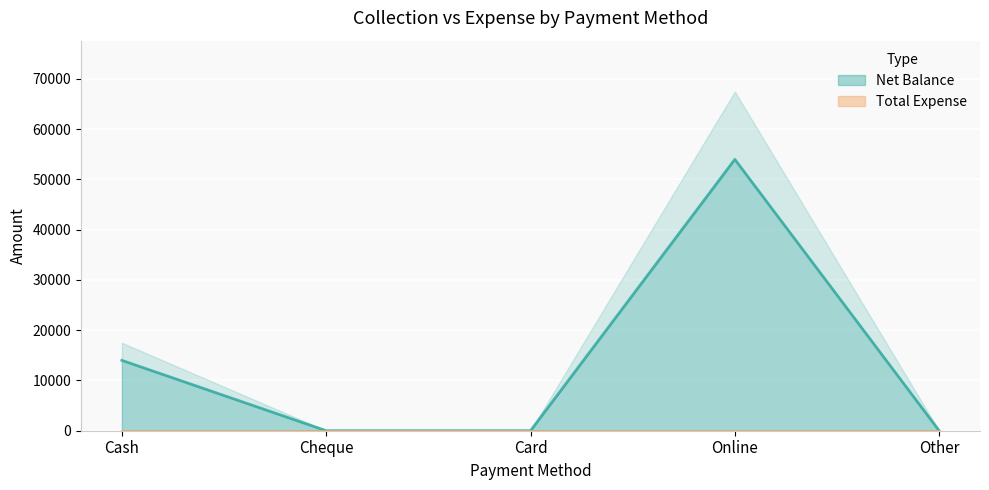

Which series has the widest spread of values?

Net Balance (line)